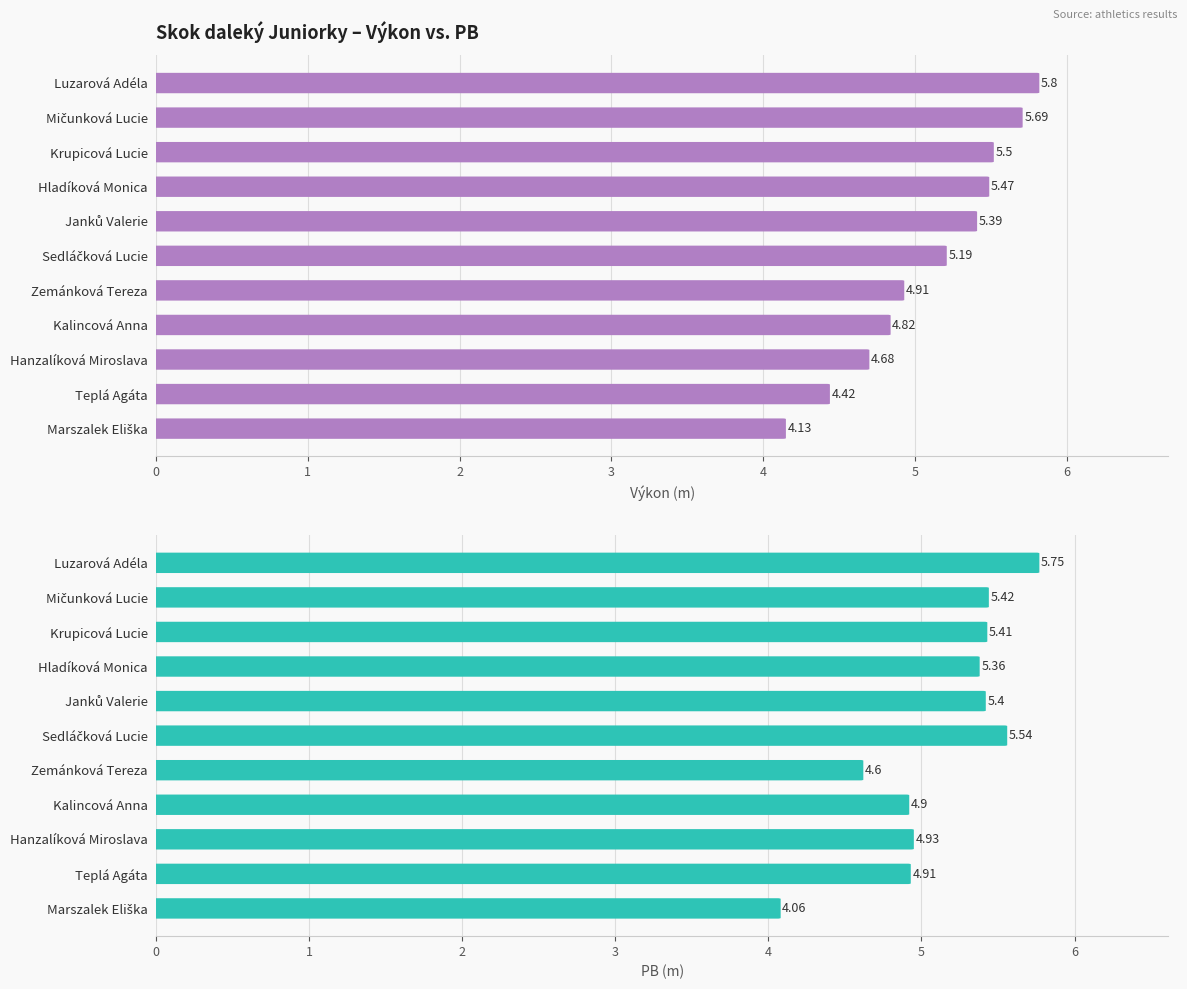

Is it true that Výkon equals 5.8 at 0?

True